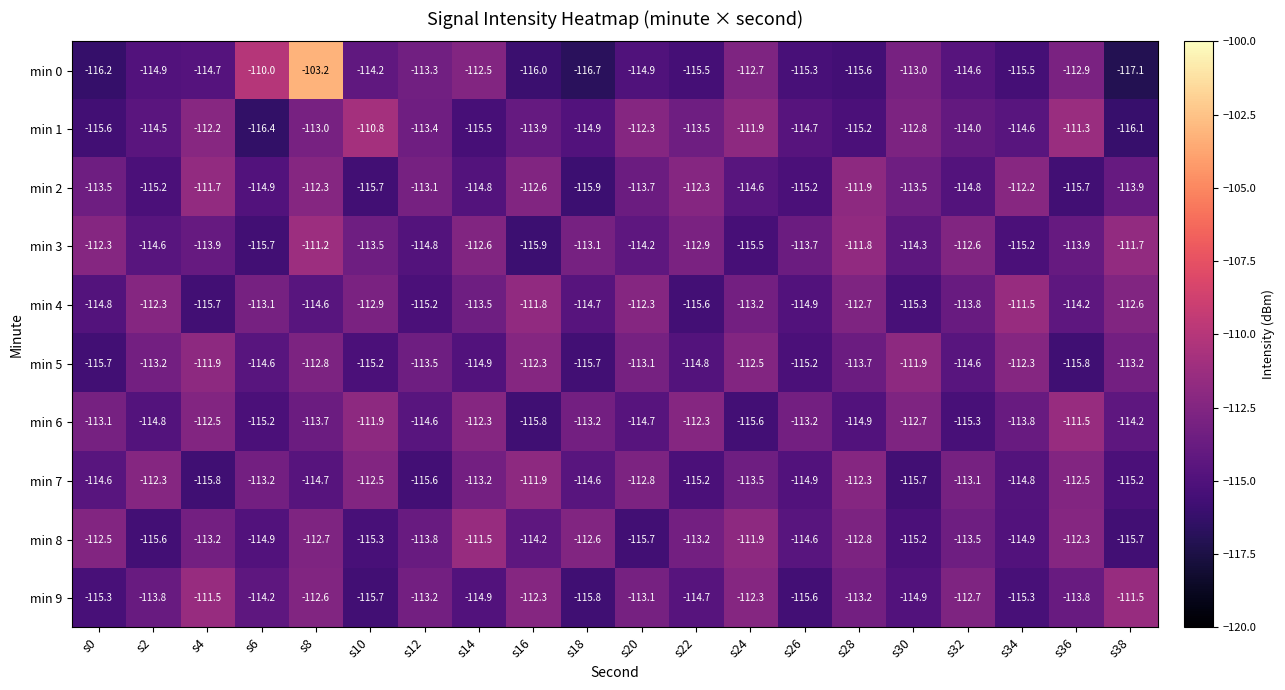

What is the smallest value displayed?

-117.1